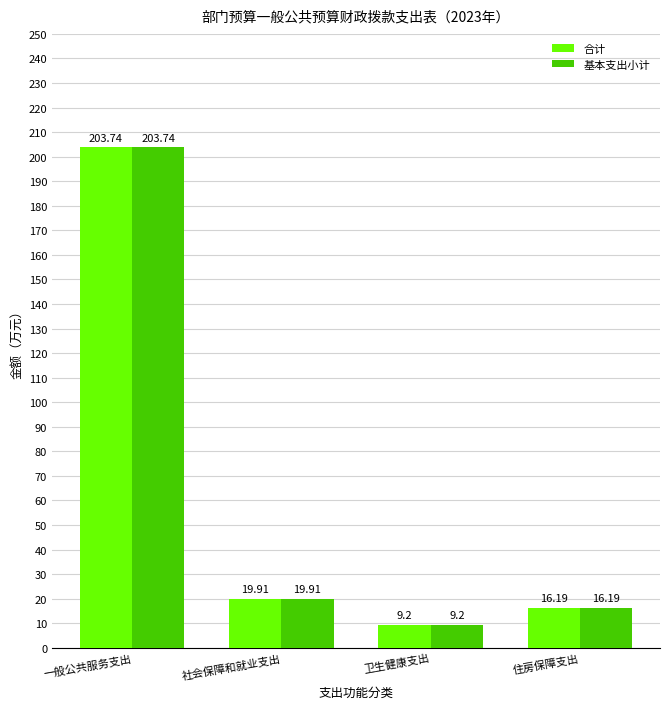

What is the highest value of the 基本支出小计 series?

203.7